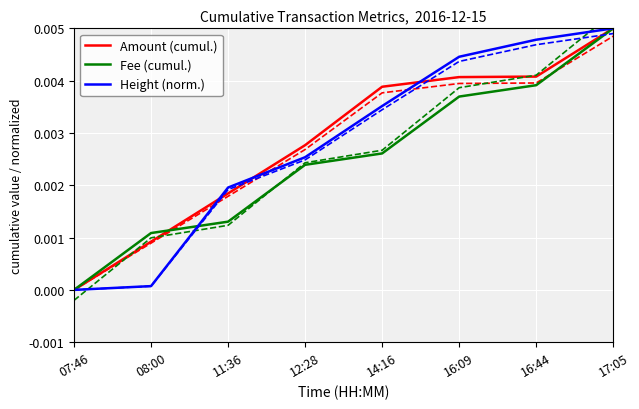

Is it true that Amount (cumul.) equals 0.0 at 16:09?

True